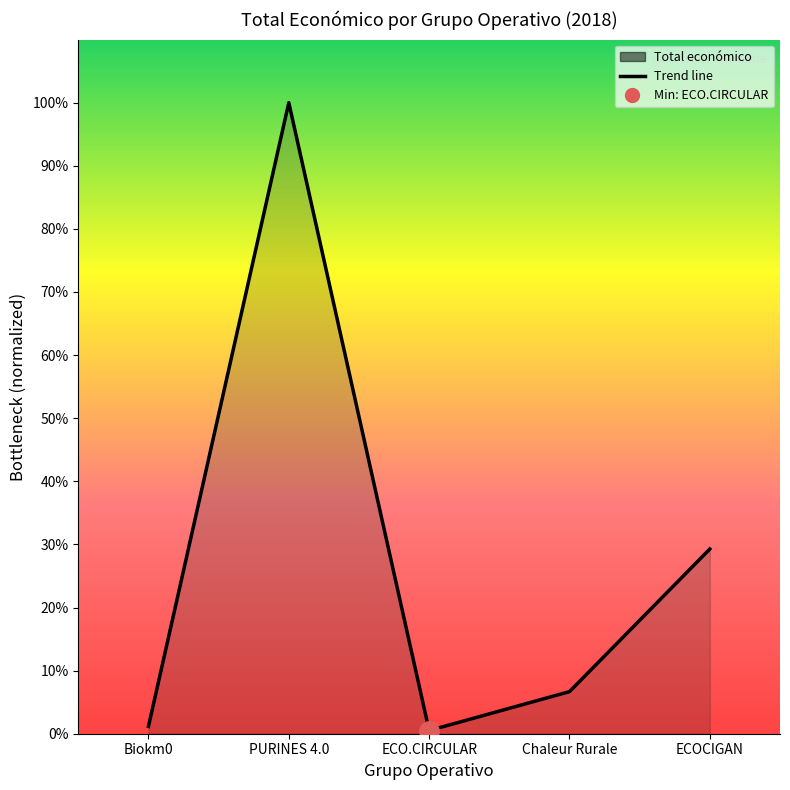

Approximately how many times larger is the value at ECOCIGAN compared to Biokm0?

25.3